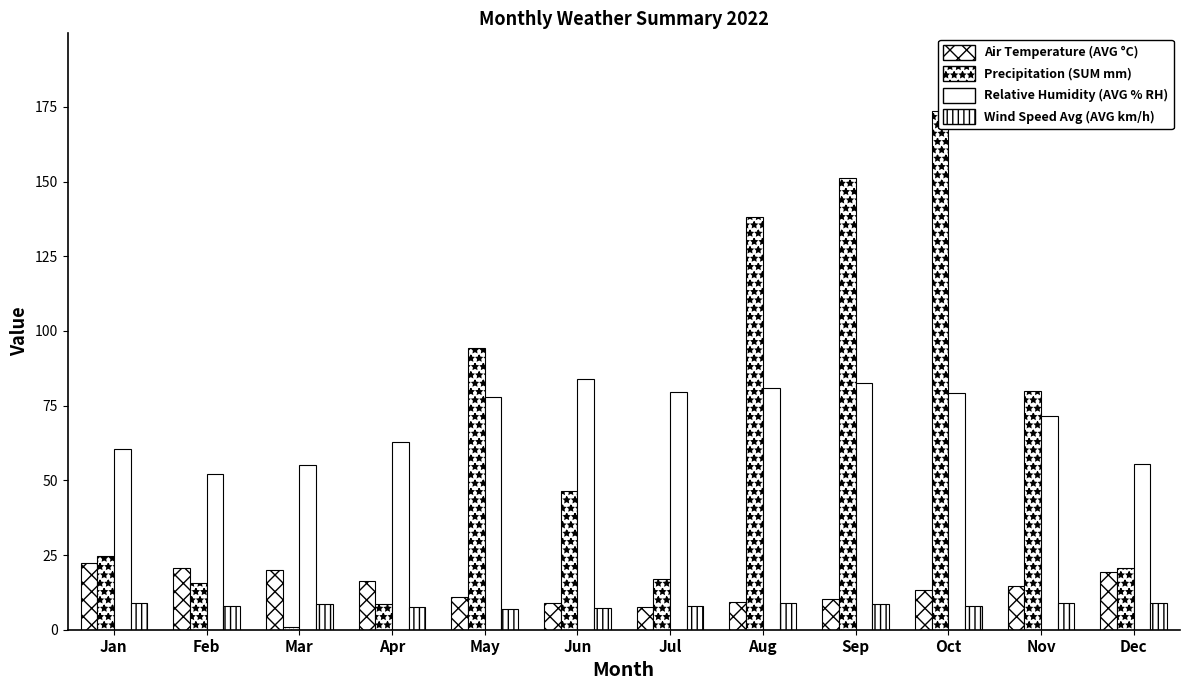

What is the value of the Wind Speed Avg (AVG km/h) bar at the 11th from the left?

9.0